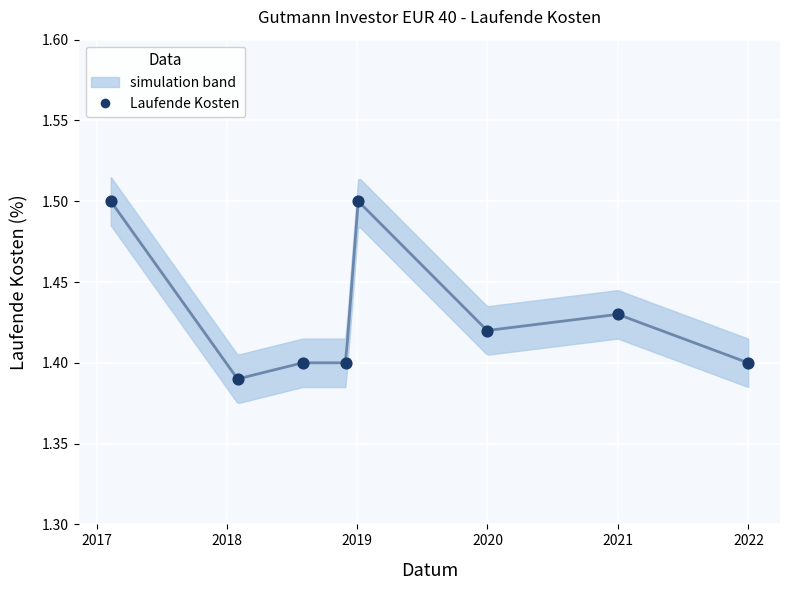

What is the range of X values (max minus min)?

1785.0